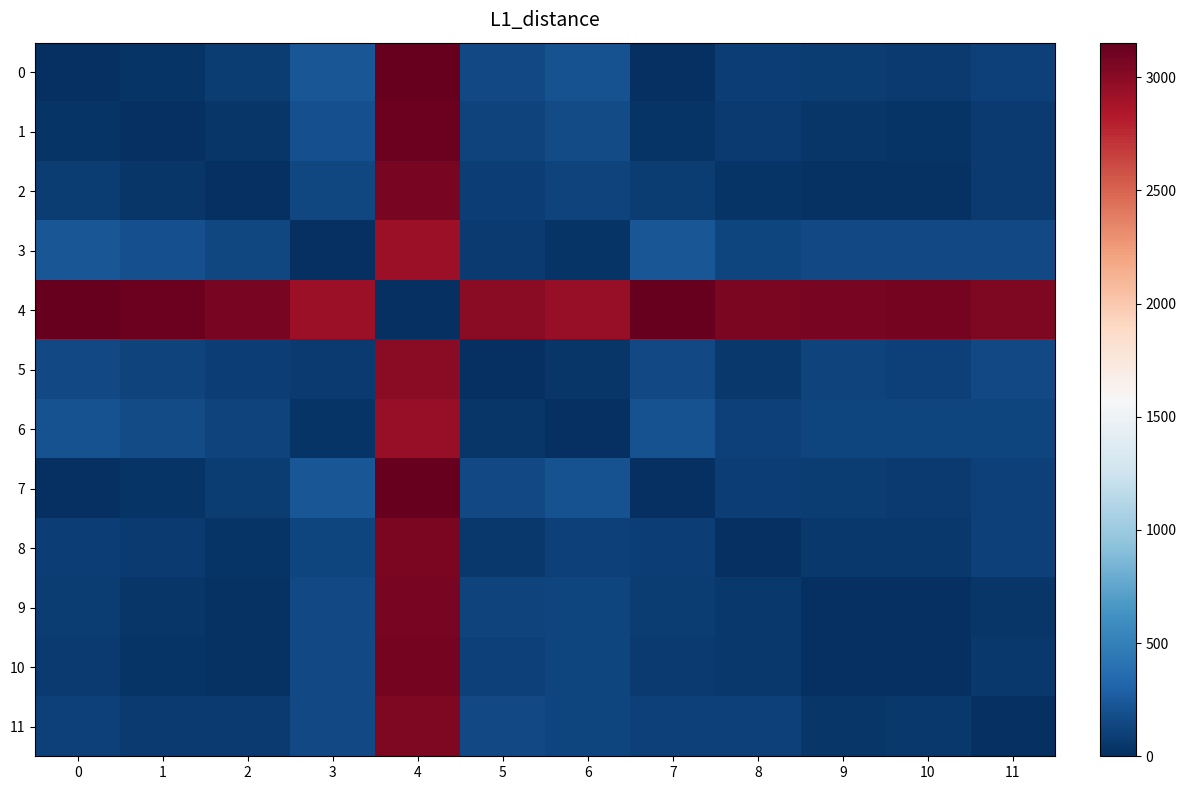

What is the spread (max minus min) of values at 5?

2998.0